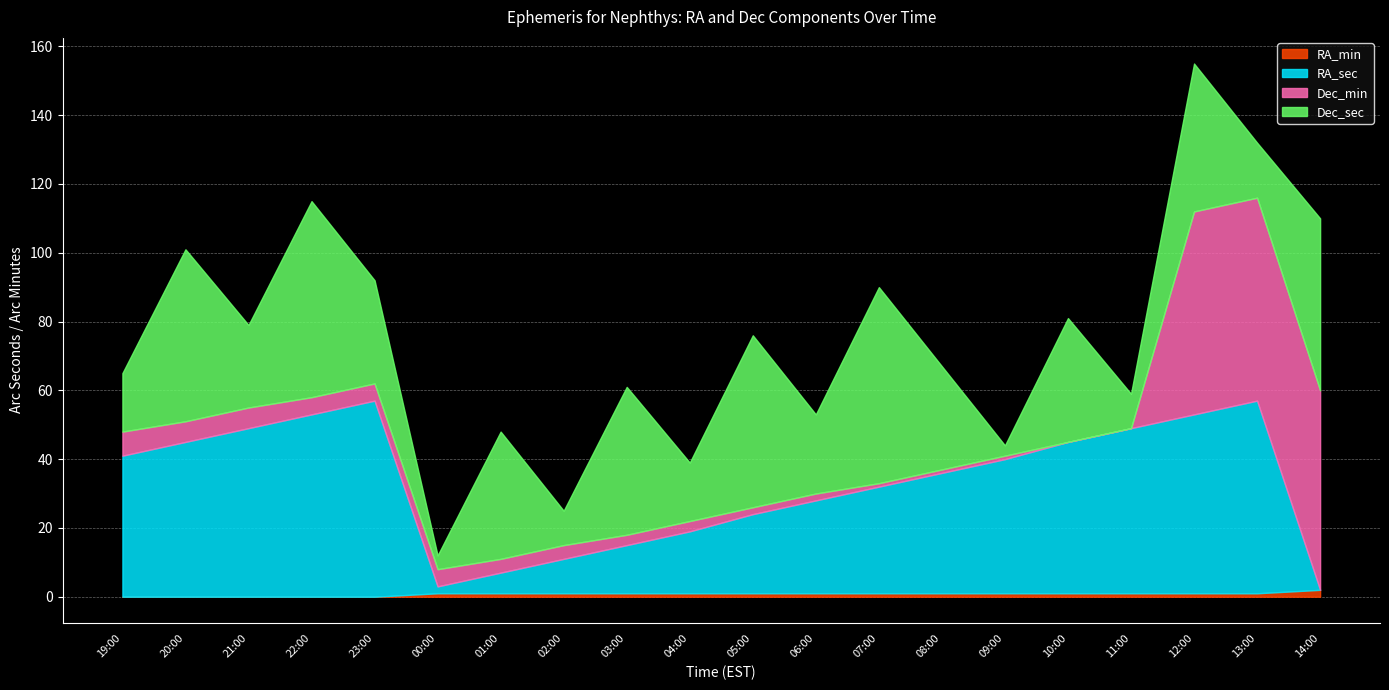

Is it true that RA_min equals 1 at 00:00?

True